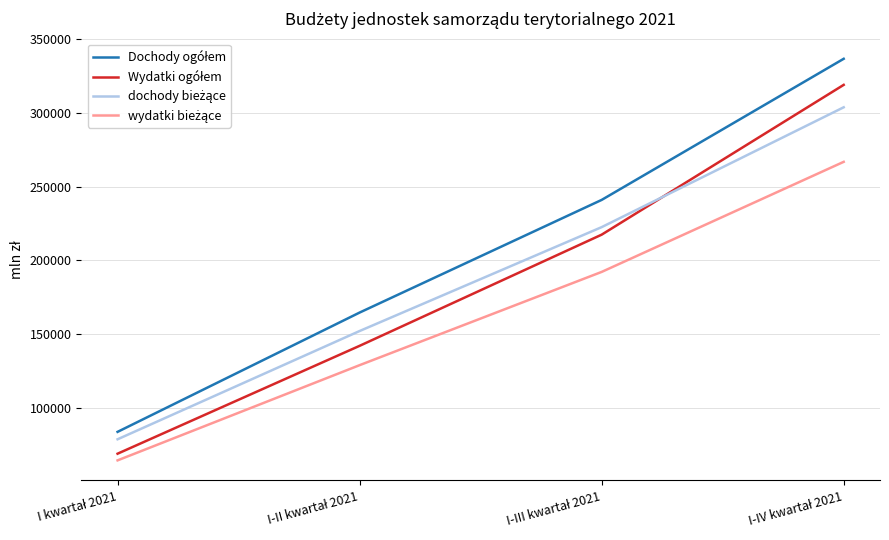

What is the greatest value displayed?

336555